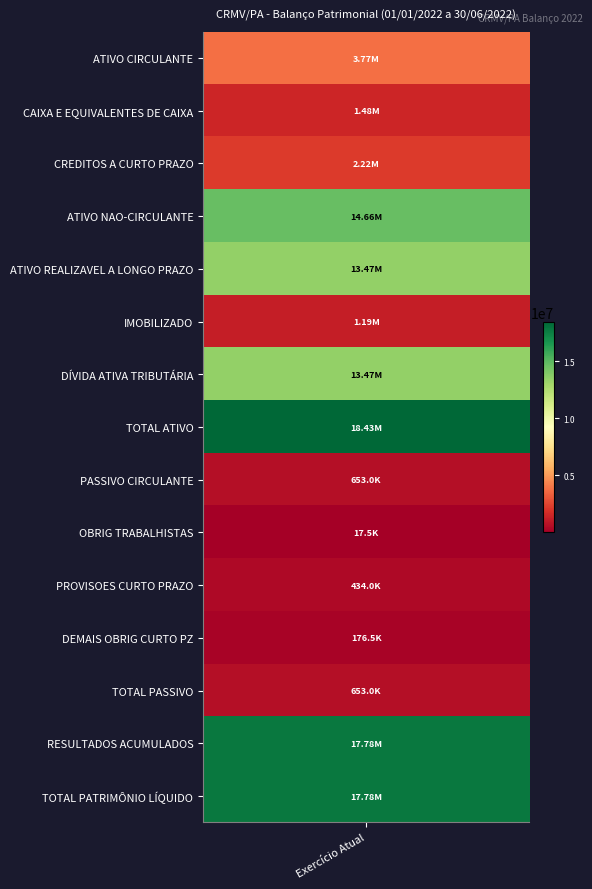

Which series has the widest spread of values?

ATIVO NAO-CIRCULANTE